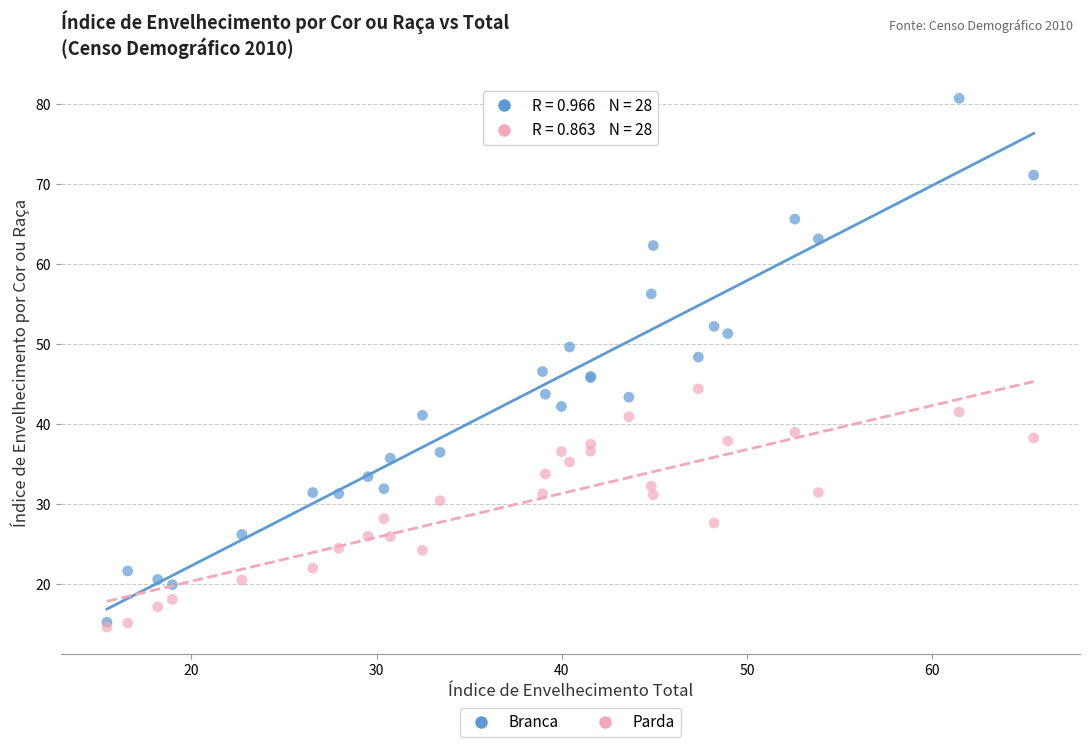

Which series reaches the maximum Y coordinate?

Branca